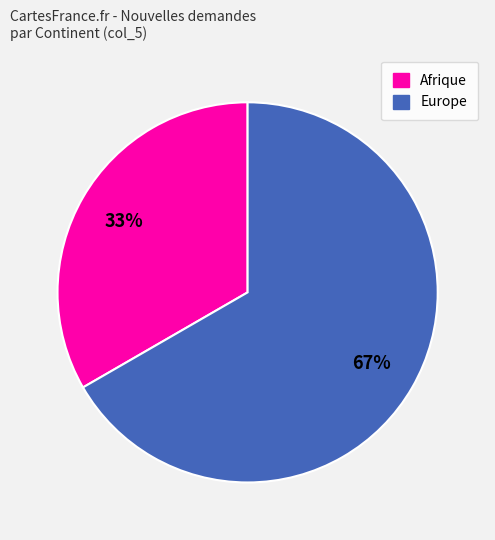

How many slices are in this pie chart?

2